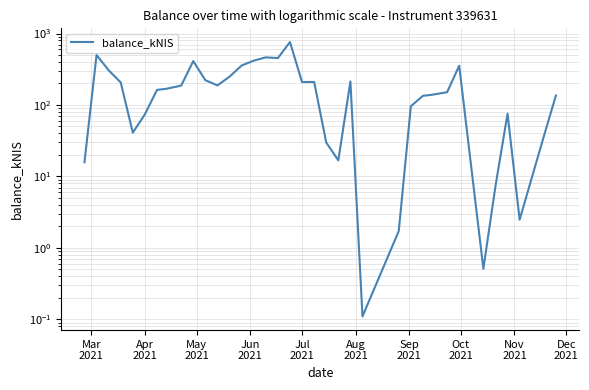

Is it true that the value at 24 is 2.3?

False